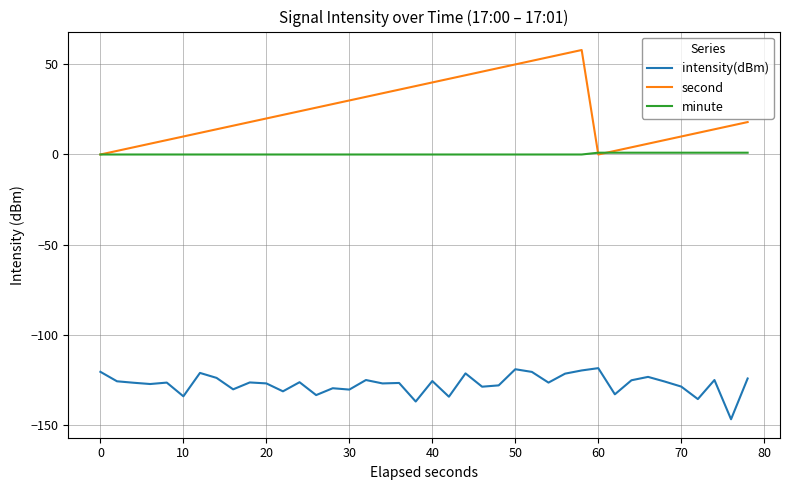

Rank the series by their maximum value, from lowest to highest.

intensity(dBm), minute, second